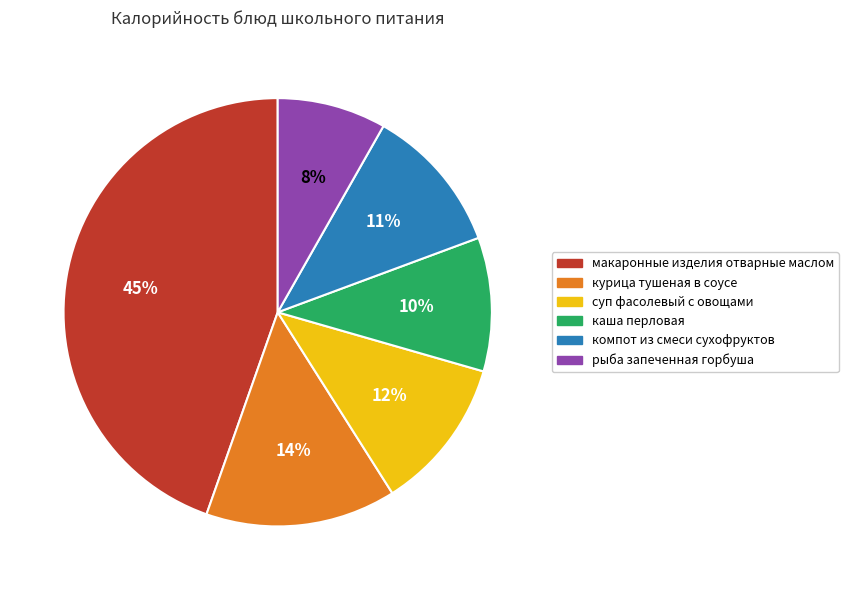

Does каша перловая represent more than half of the total?

No